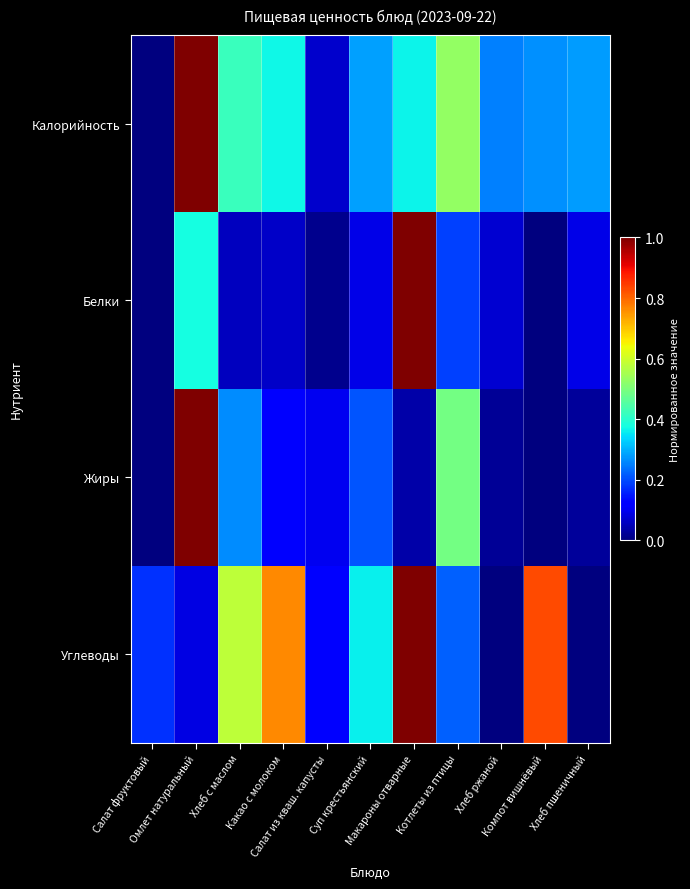

Which series has the largest range (max minus min)?

Калорийность